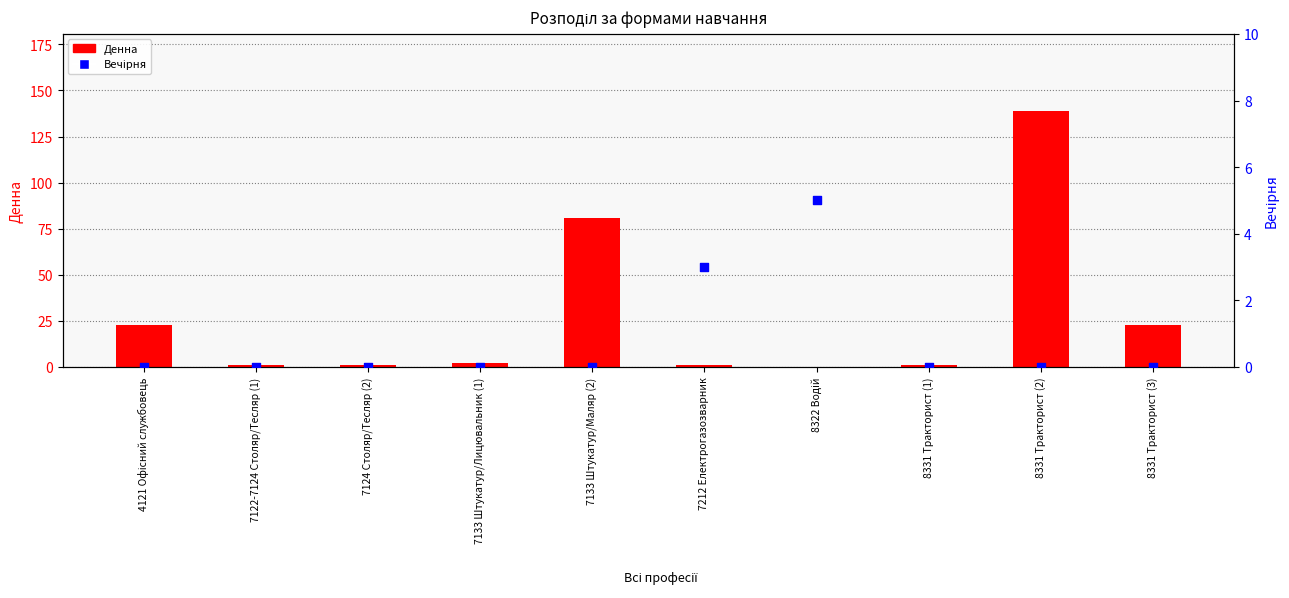

At how many categories does at least one series exceed 124?

1